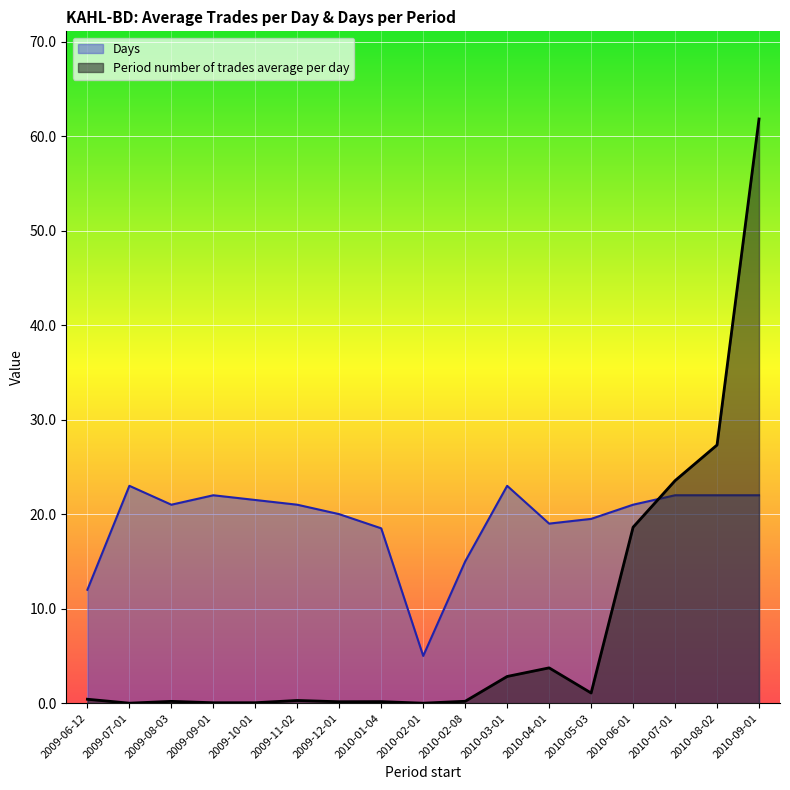

What is the total value across all series at 2010-04-01?

22.7